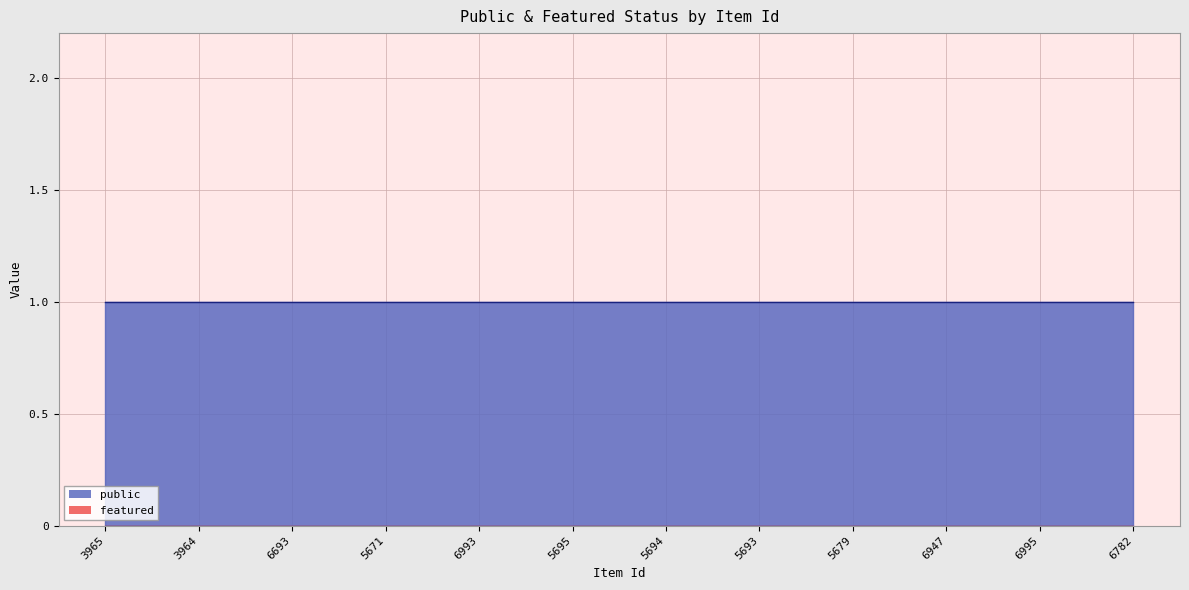

What is the value of the public point at the 4th from the left?

1